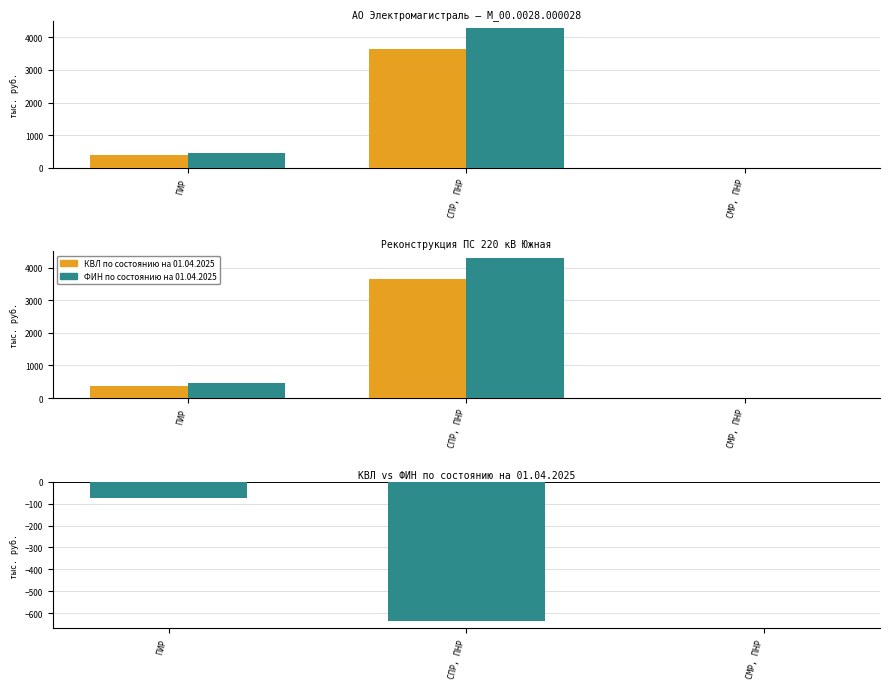

Which series has the widest spread of values?

ФИН по состоянию на 01.04.2025